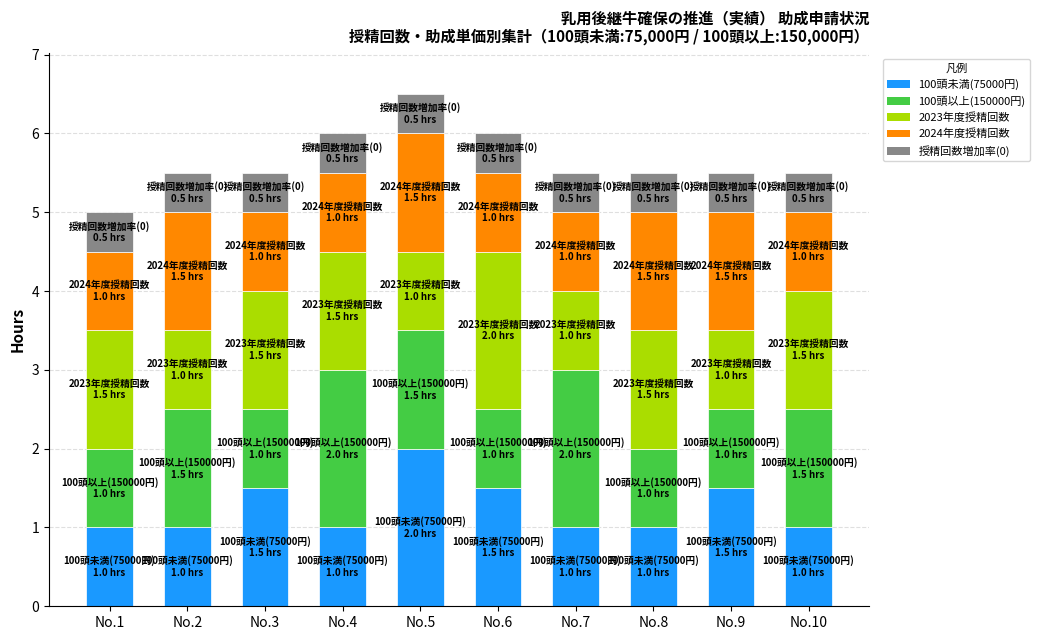

How many series are shown in this chart?

5